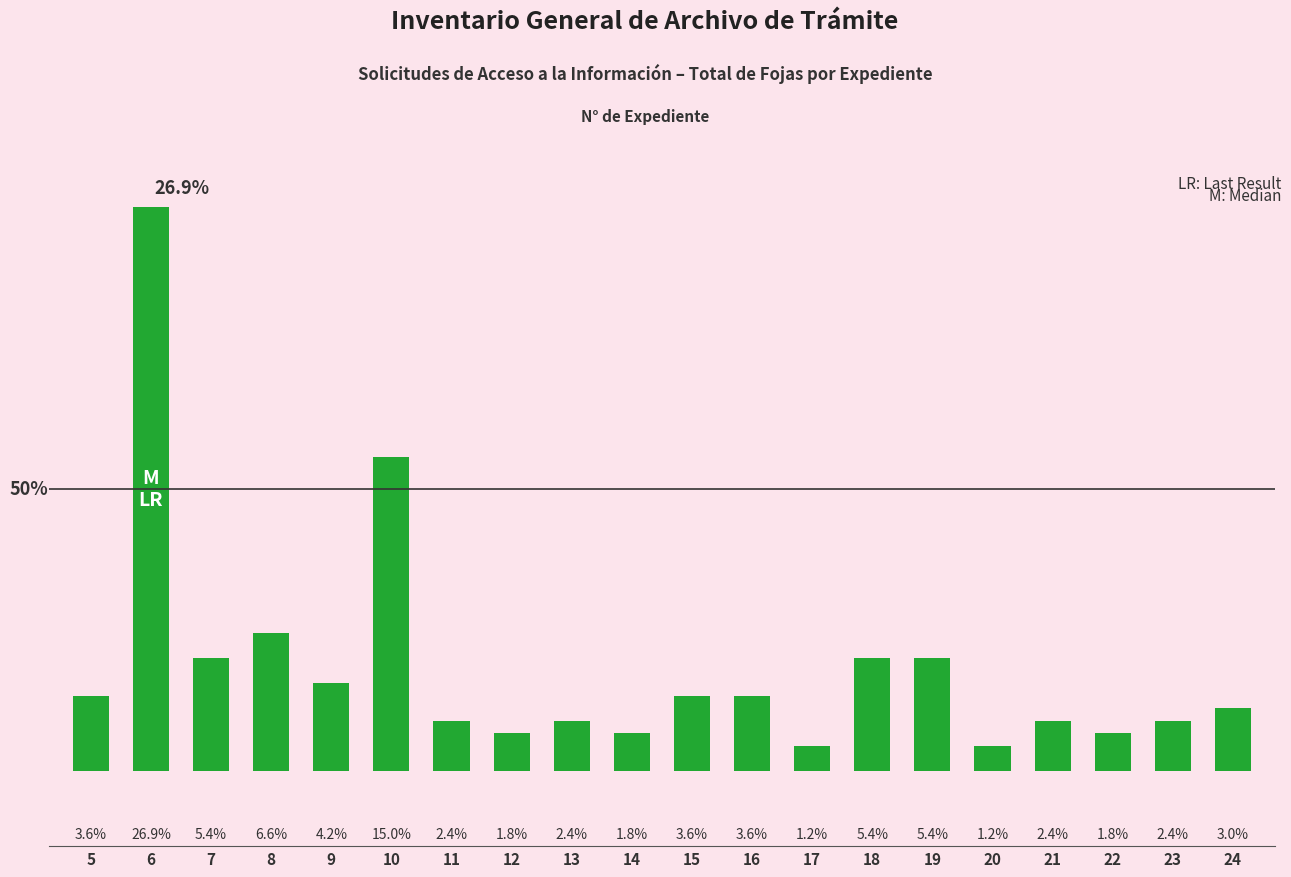

How many bars are there in total?

20